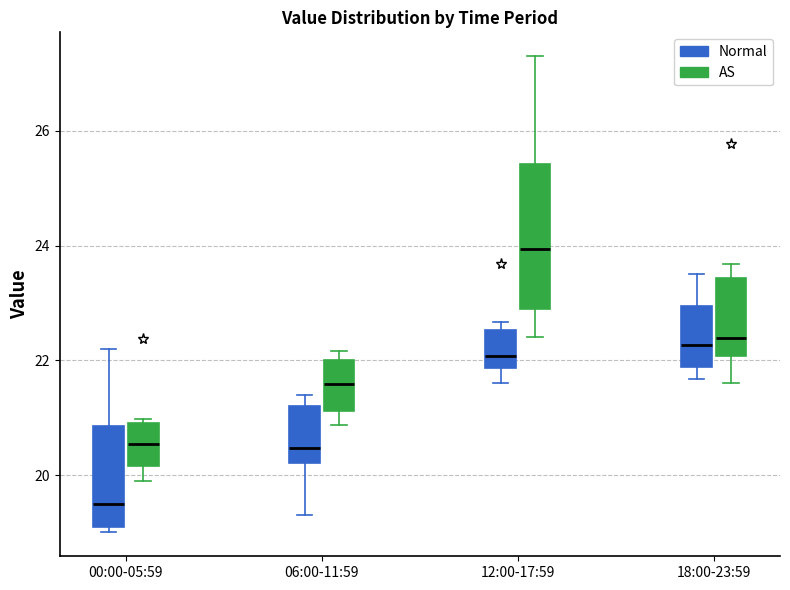

Reading left to right, transcribe this box plot: for each box, give where its median line is, the range the box spans, and where its two whiskers end, as read against the y-axis. The values are not printed on the chart, so give them approximately, as read against the axis.

00:00-05:59 (Normal): median 19.6, box 19.2 to 20.8, whiskers 19.0 to 22.2
00:00-05:59 (AS): median 20.6, box 20.2 to 21.0, whiskers 20.0 to 21.0 (just above the box's upper edge)
06:00-11:59 (Normal): median 20.4, box 20.2 to 21.2, whiskers 19.4 to 21.4
06:00-11:59 (AS): median 21.6, box 21.2 to 22.0, whiskers 20.8 to 22.2
12:00-17:59 (Normal): median 22.0, box 21.8 to 22.6, whiskers 21.6 to 22.6 (just above the box's upper edge)
12:00-17:59 (AS): median 24.0, box 22.8 to 25.4, whiskers 22.4 to 27.4
18:00-23:59 (Normal): median 22.2, box 21.8 to 23.0, whiskers 21.6 to 23.6
18:00-23:59 (AS): median 22.4, box 22.0 to 23.4, whiskers 21.6 to 23.6